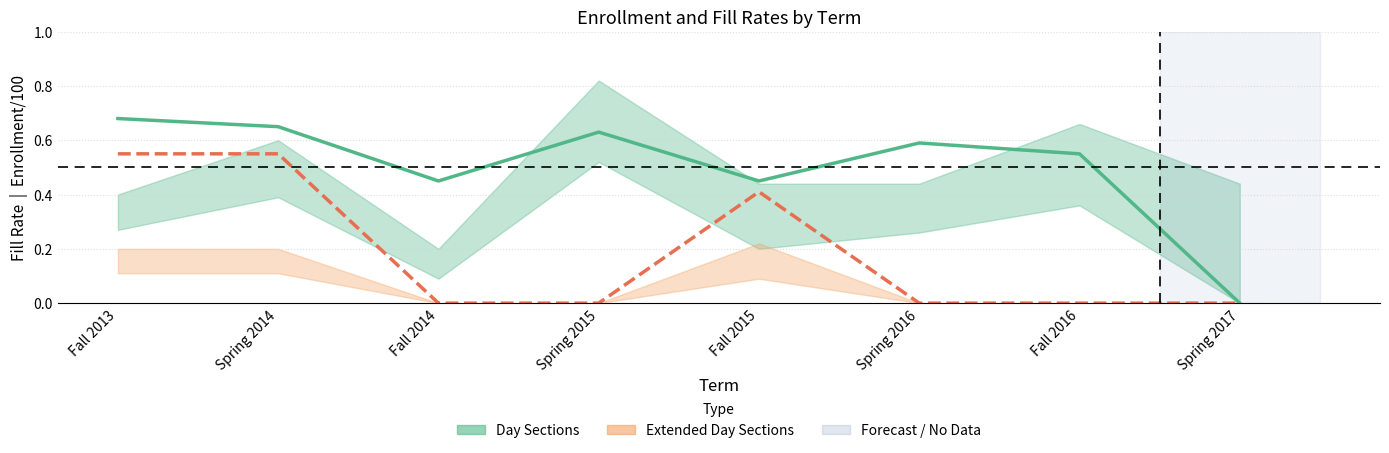

At which label does Extended Day Fill Rate reach its minimum?

Fall 2014